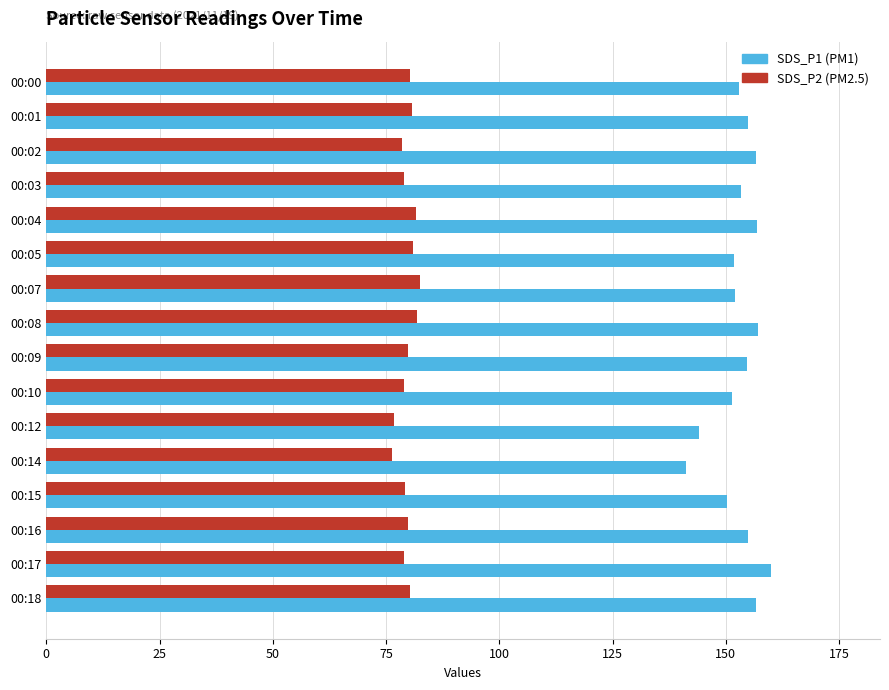

How many categories are shown in the chart?

16